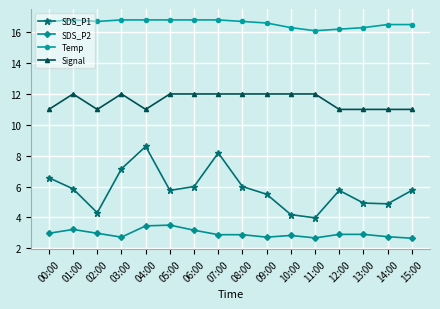

At how many categories does at least one series exceed 13?

16